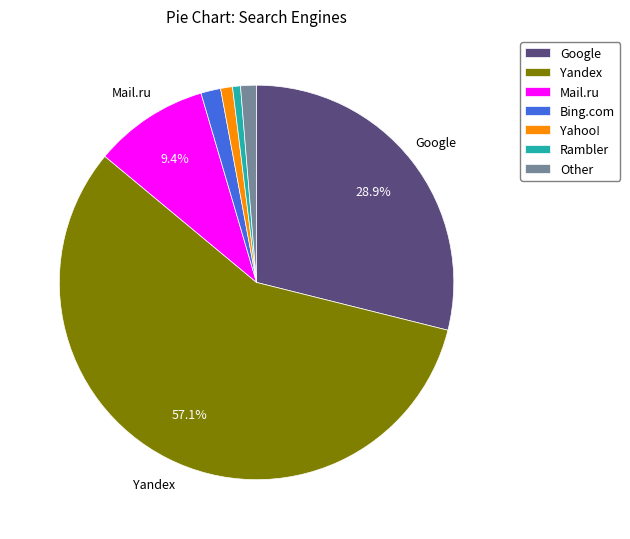

Between Google and Rambler, which is larger?

Google